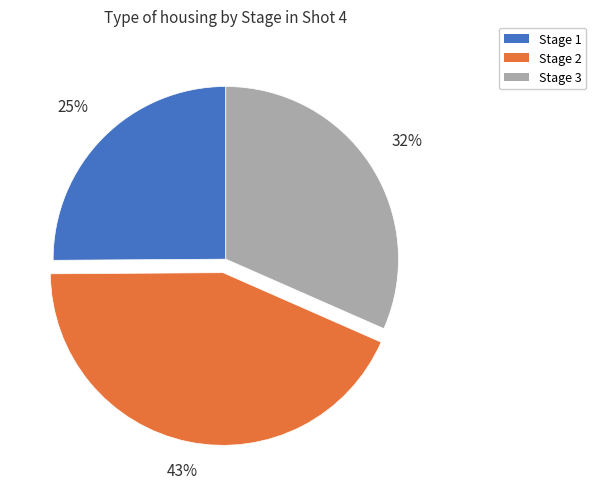

To the nearest percent, what is the difference between the largest and smallest slice percentages?

18%